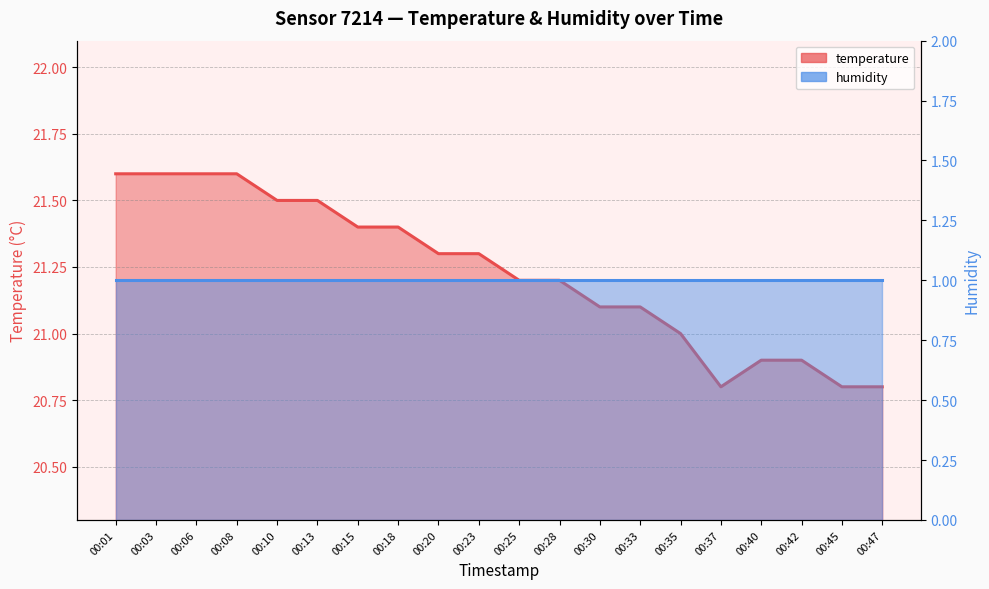

Where is the data nearest to the value 21?

00:35